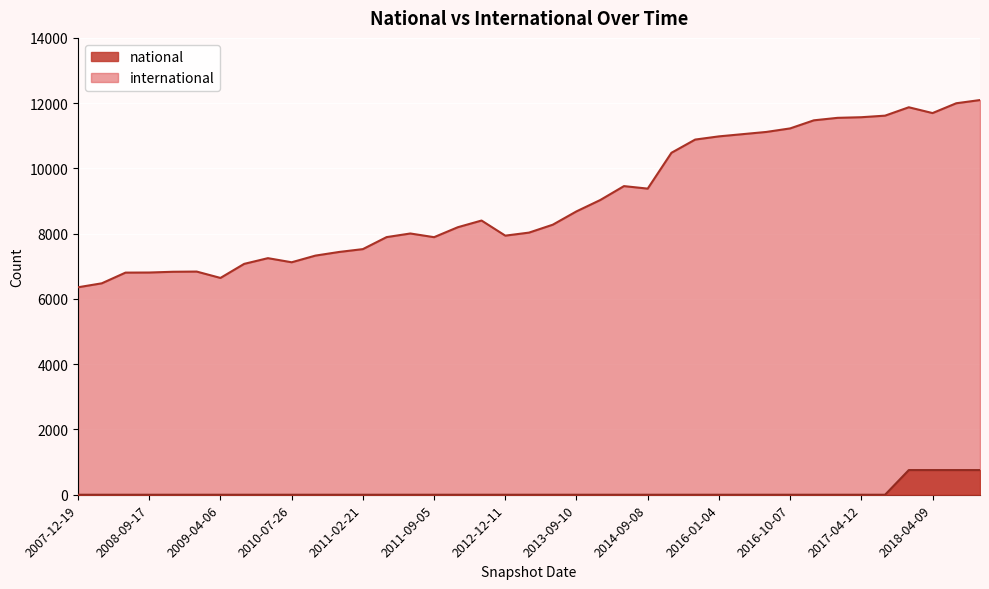

Which has a higher value, 2012-10-31 or 2010-07-26?

2012-10-31